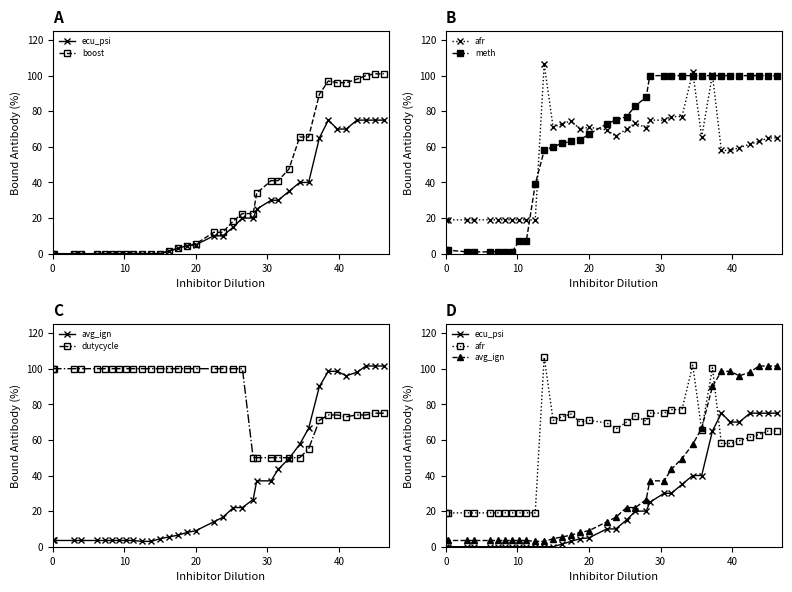

List the series in order of their peak value, lowest first.

ecu_psi, meth, dutycycle, boost, avg_ign, afr